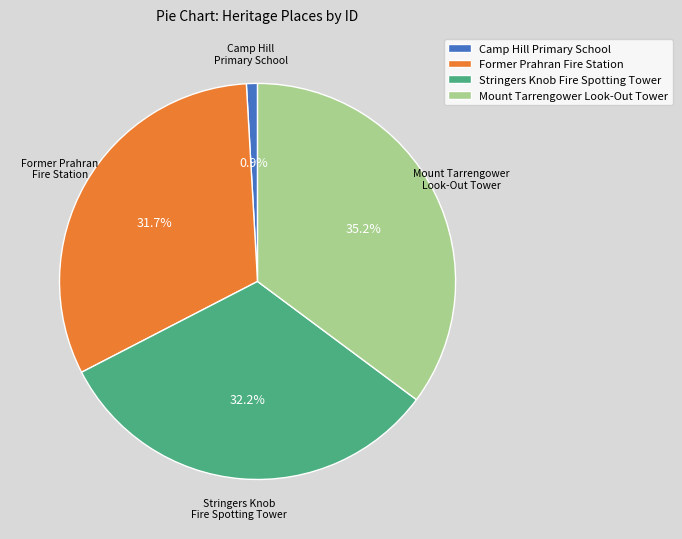

What is the total percentage of Stringers Knob Fire Spotting Tower and Former Prahran Fire Station?

63.9%